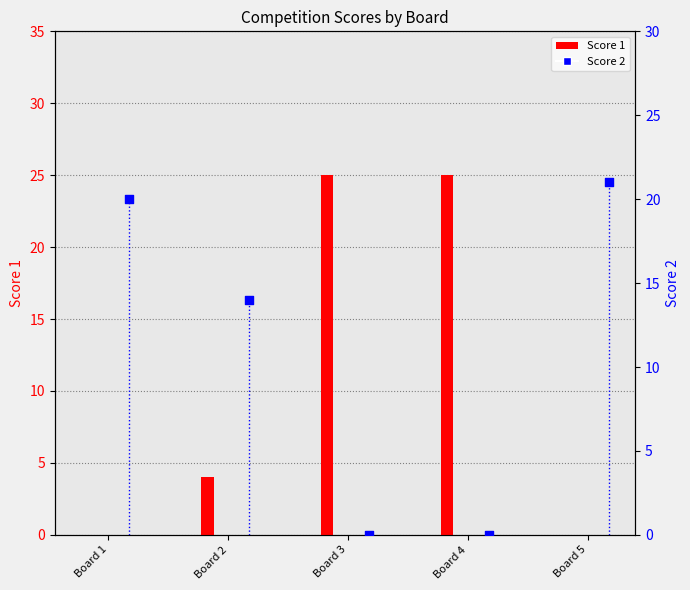

Which series contains the highest Y value?

Score 1